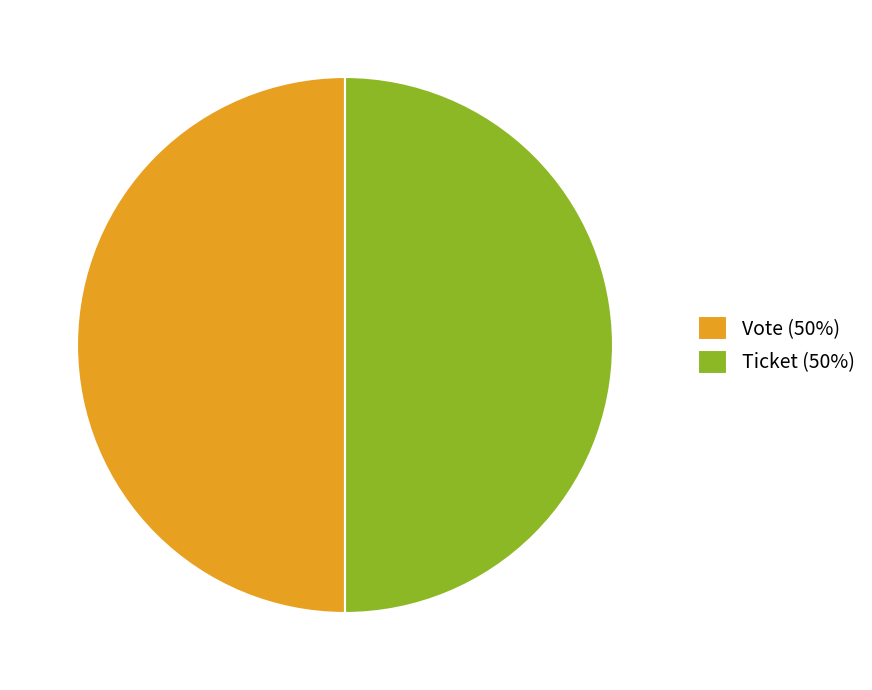

True or false: Vote (50%) accounts for 50% of the total.

True